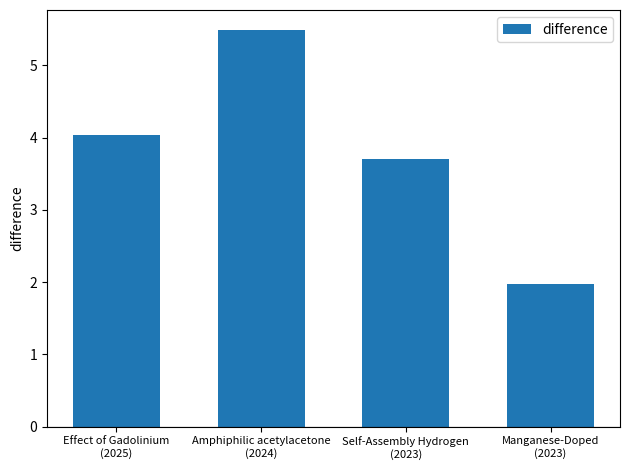

Approximately how many times larger is the value at Manganese-Doped
(2023) compared to Effect of Gadolinium
(2025)?

0.5